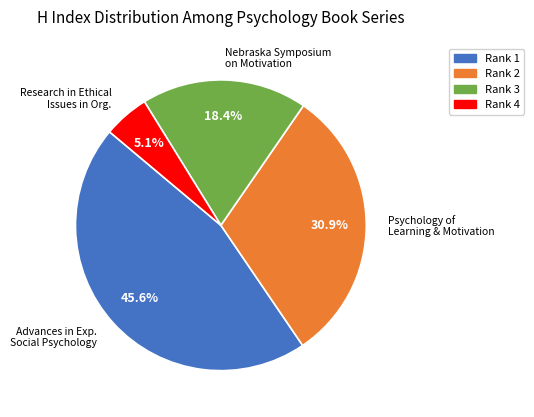

Does any single category account for the majority?

No